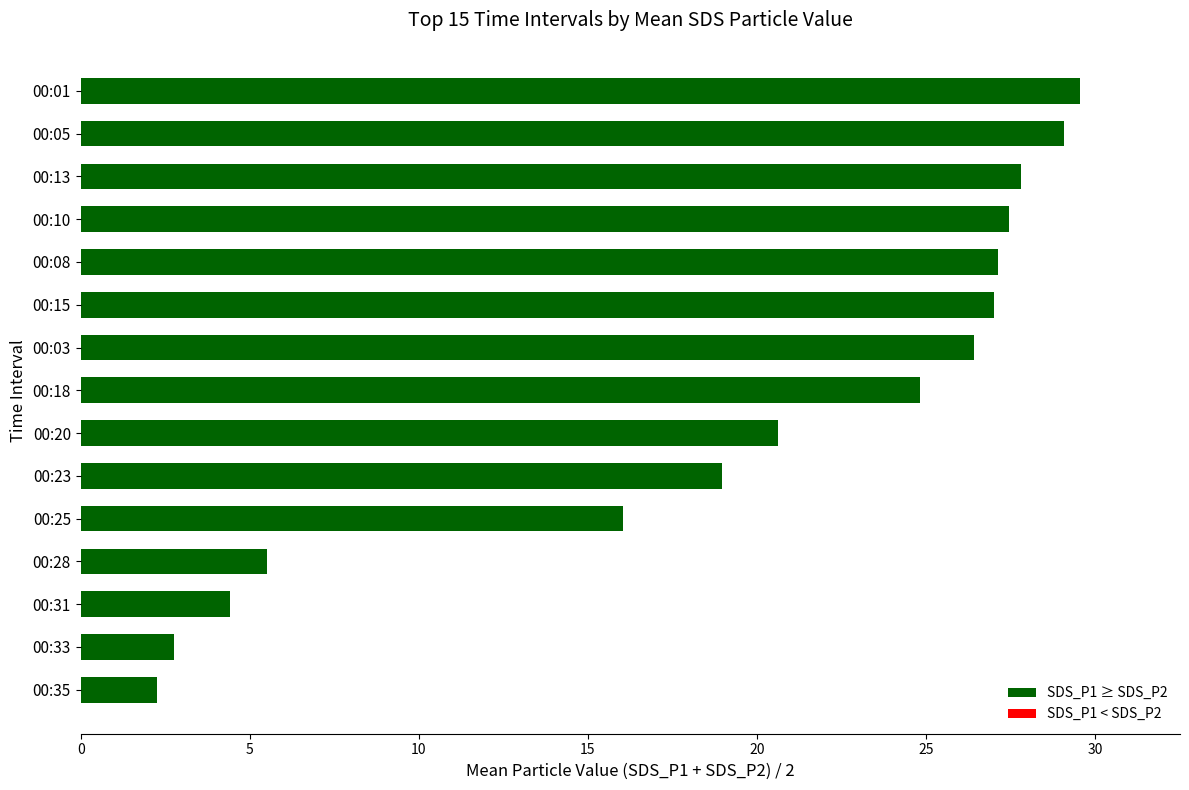

How many data points are above 24?

8